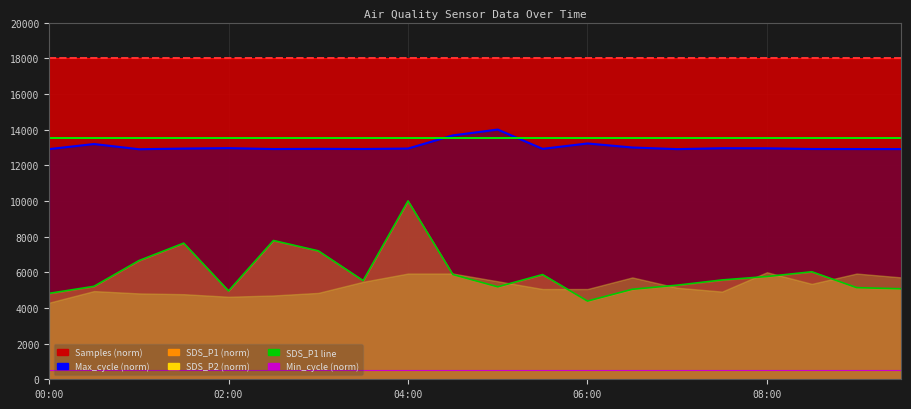

The SDS_P1 line series shows 7201.8 at 6. True or false?

True